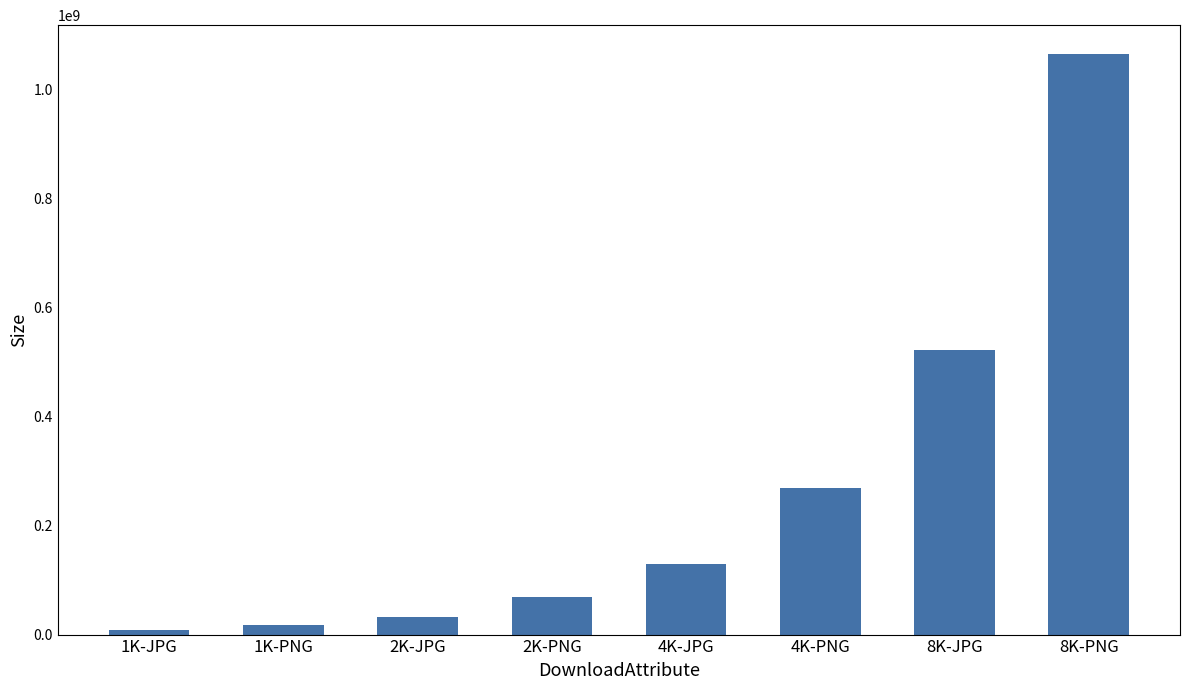

What is the label of the 6th bar from the left?

4K-PNG